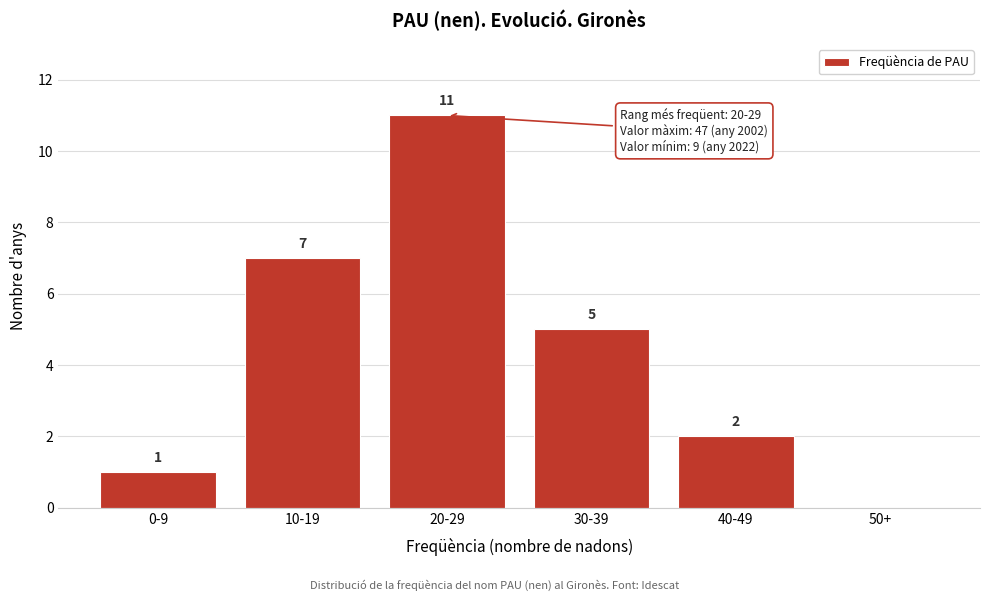

Reading right to left, list all the values displayed in this chart.

50+=0	40-49=2	30-39=5	20-29=11	10-19=7	0-9=1